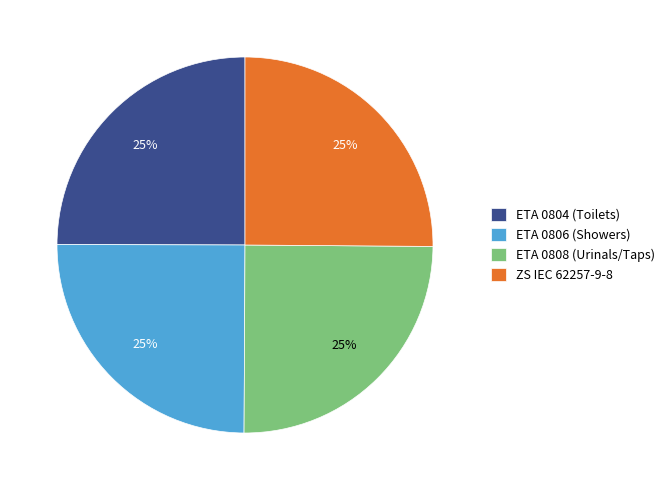

To the nearest percent, what percentage of the pie is ZS IEC 62257-9-8?

25%